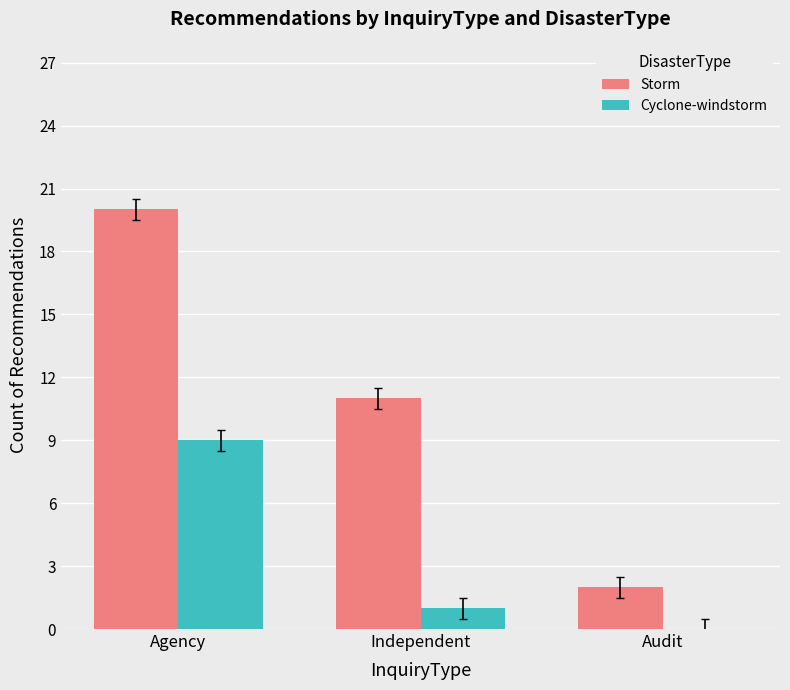

How many groups of bars are there?

3